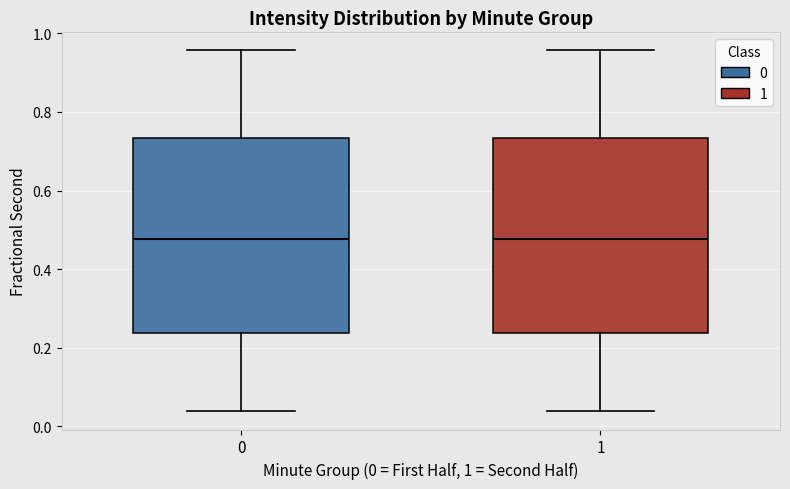

Reading left to right, read every box against the y-axis: the position of its median line, the range the box covers, and the ends of its whiskers. The values are not printed on the chart, so give them approximately, as read against the axis.

0: median 0.48, box 0.24 to 0.74, whiskers 0.04 to 0.96
1: median 0.48, box 0.24 to 0.74, whiskers 0.04 to 0.96